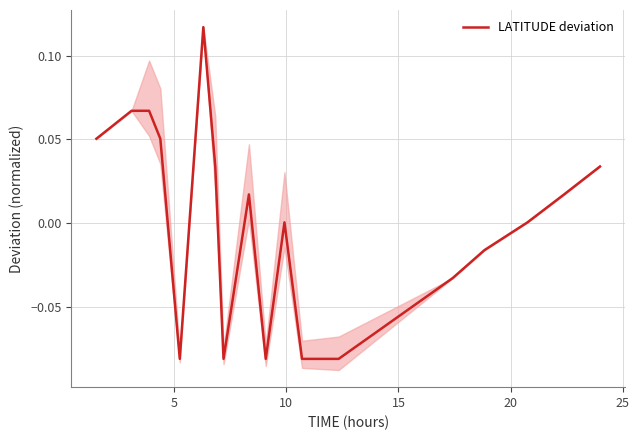

Where is the data nearest to the value 0?

10